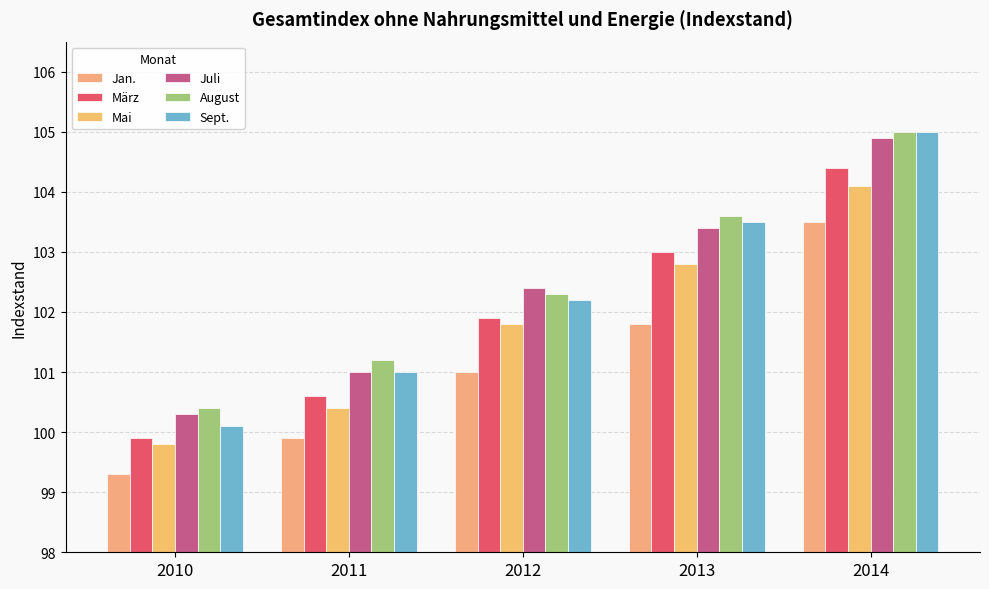

Between 2014 and 2012, which is larger?

2014